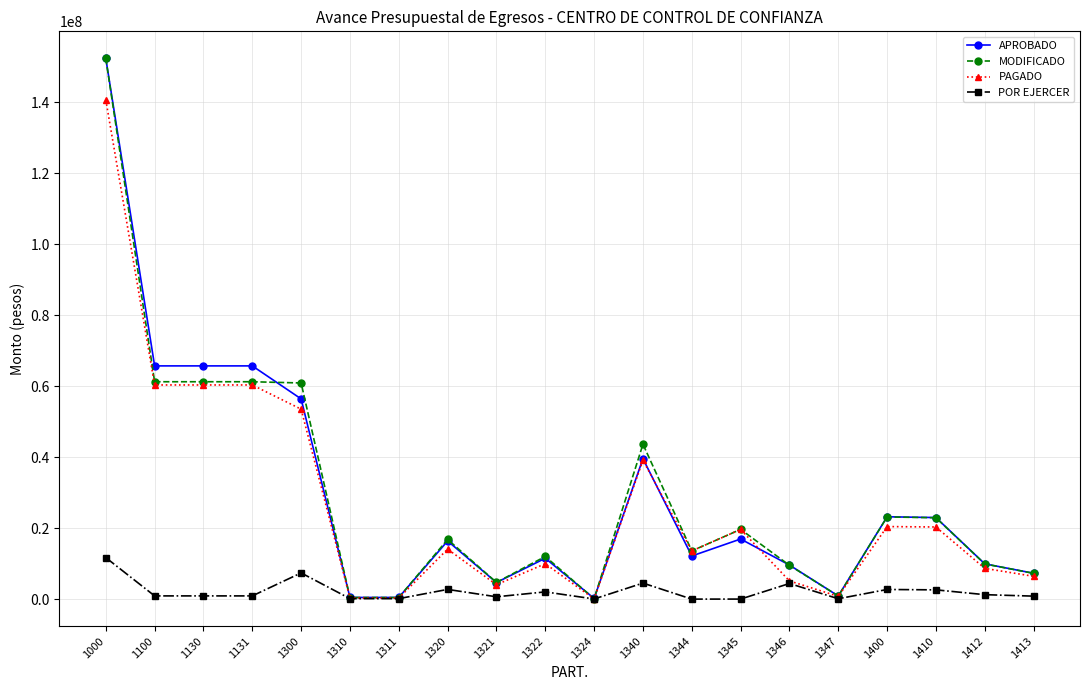

How many distinct data groups are displayed?

4